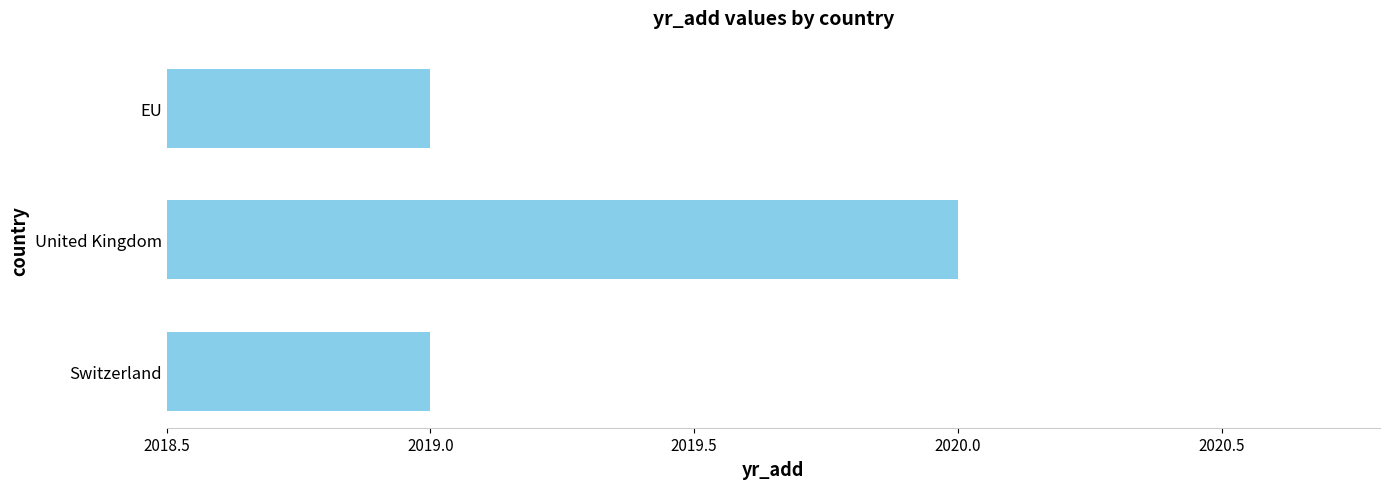

Read the value at EU.

2019